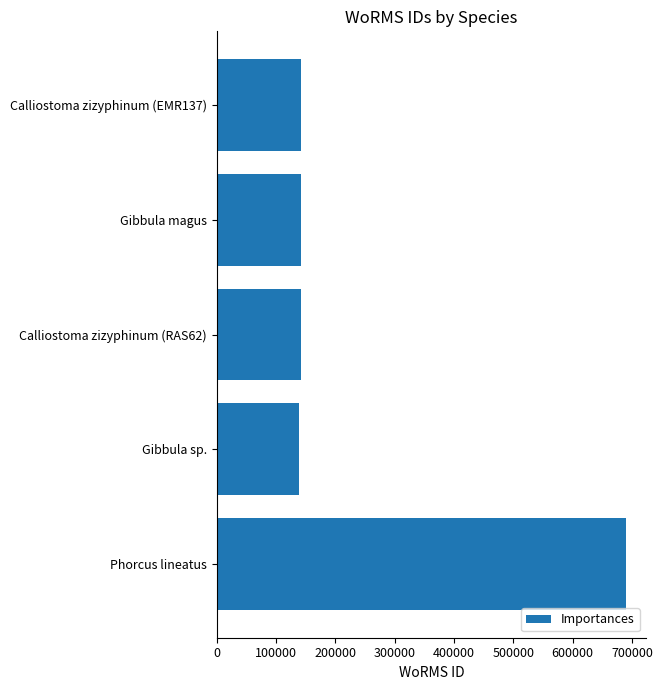

Read the value at Gibbula magus.

141790